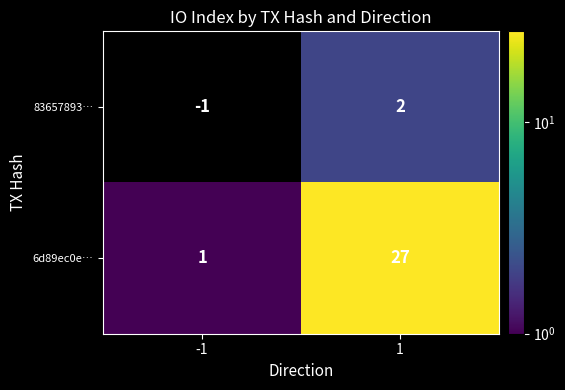

What is the difference between the maximum and minimum values in the 6d89ec0e… series?

26